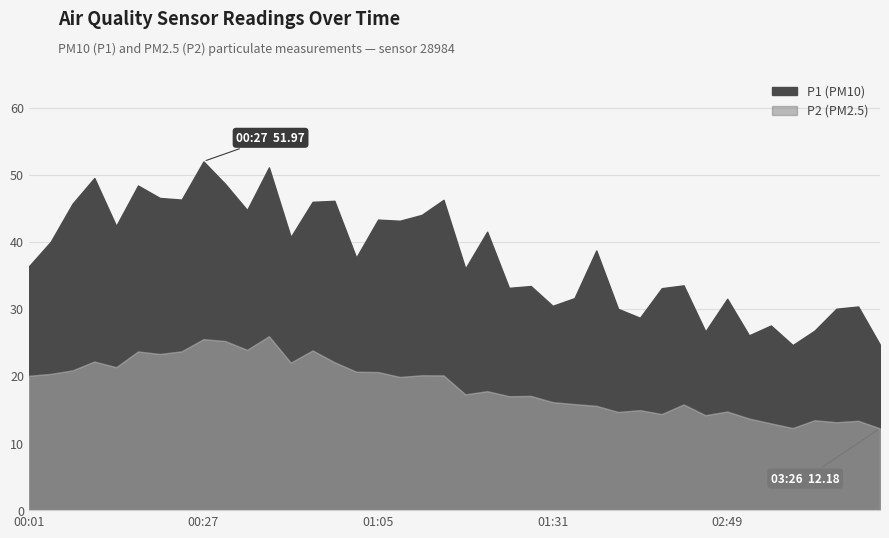

Is the value of P1 at 03:18 greater than the value of P2 at 01:42?

Yes